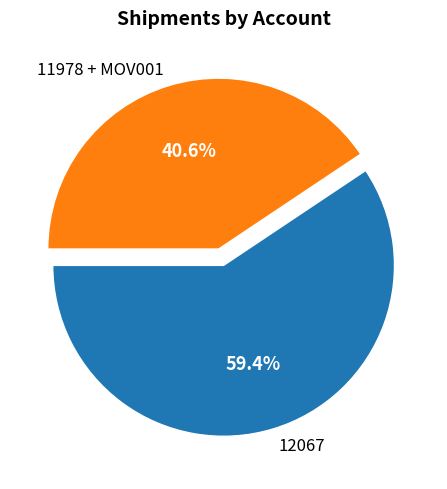

Rank the categories by value from highest to lowest.

12067, 11978 + MOV001